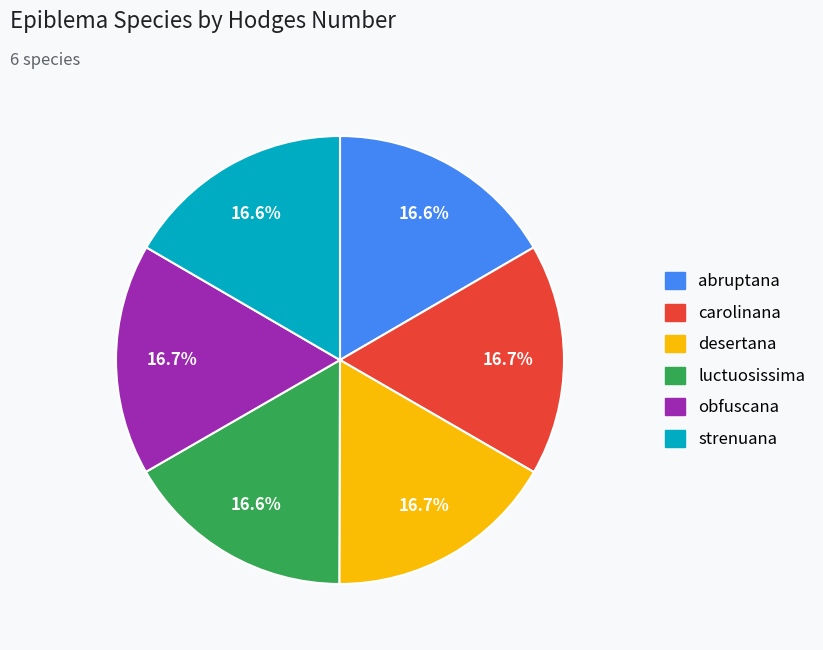

How many slices are in this pie chart?

6